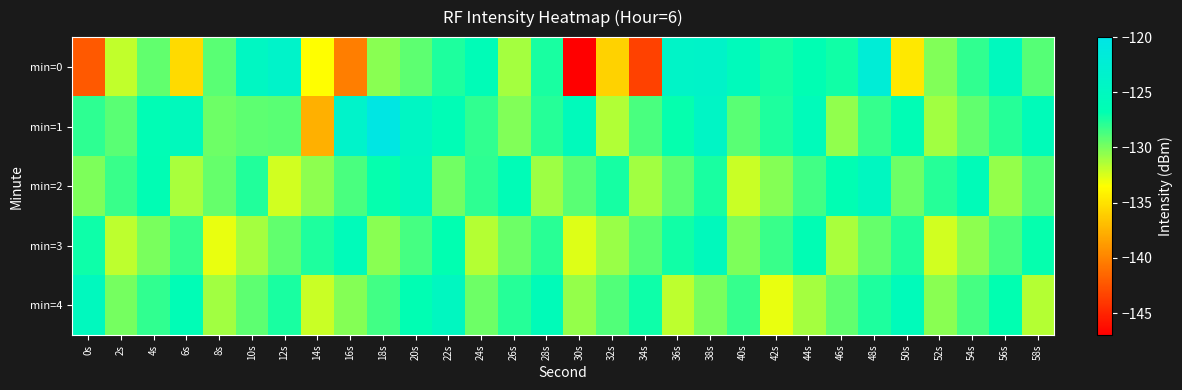

At which category is the sum across all series the highest?

38s